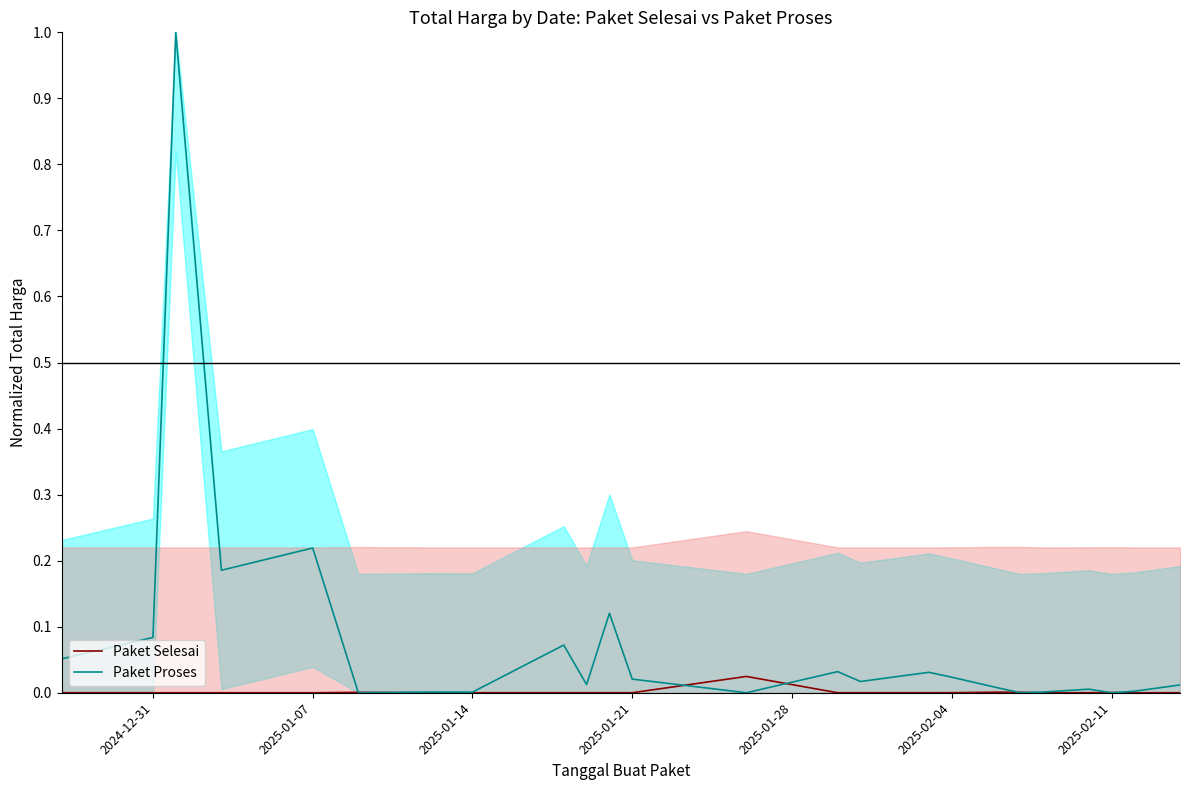

True or false: Paket Selesai has a value of 0.0 at 2025-01-14.

True